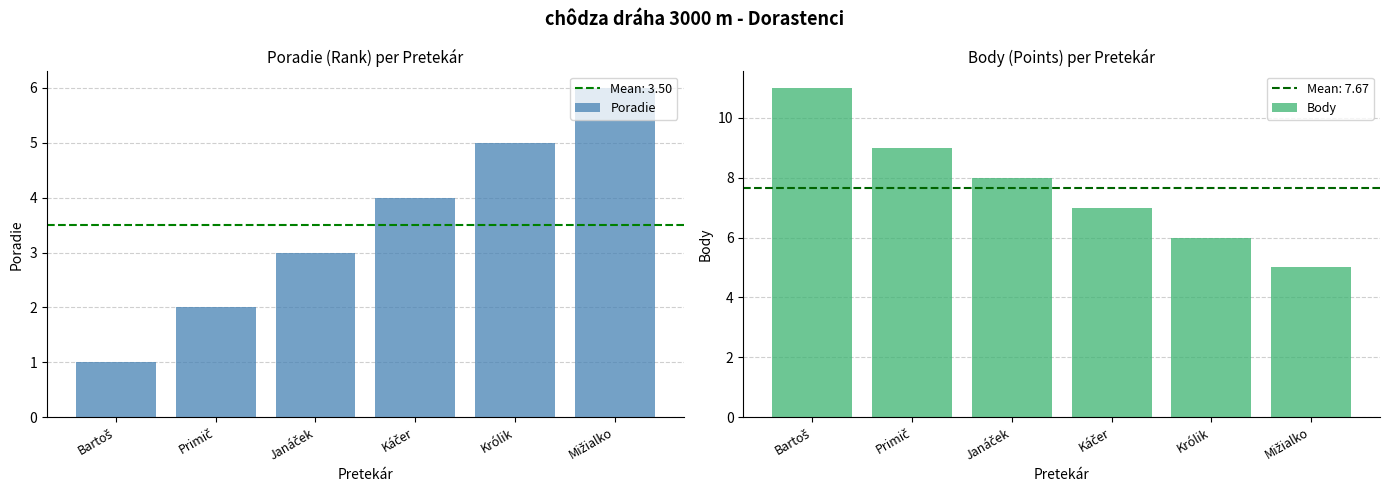

At which label is Poradie closest to 3?

Janáček